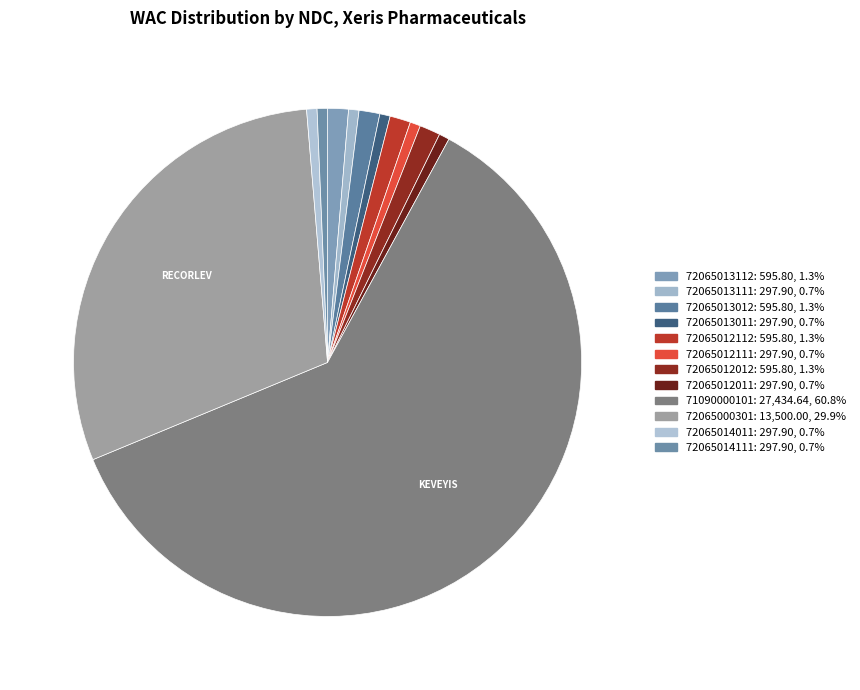

To the nearest percent, what is the combined percentage of 72065013111 and 72065012012?

2%